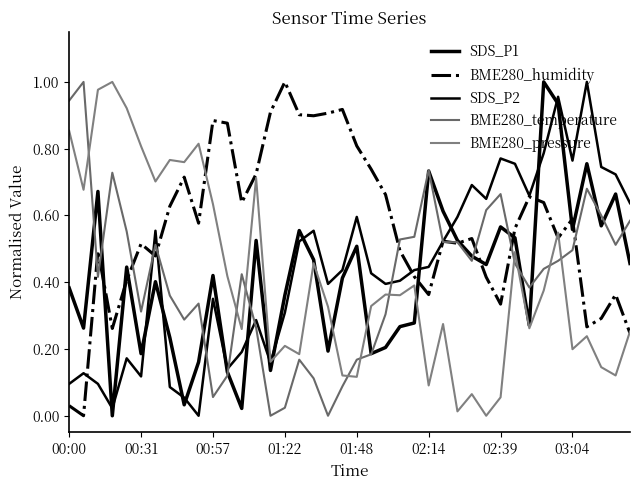

Rank the series by their maximum value, from lowest to highest.

SDS_P1, BME280_humidity, SDS_P2, BME280_temperature, BME280_pressure